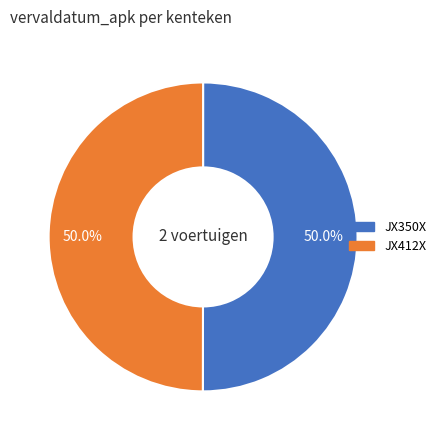

What is the total percentage of JX412X and JX350X?

100.0%